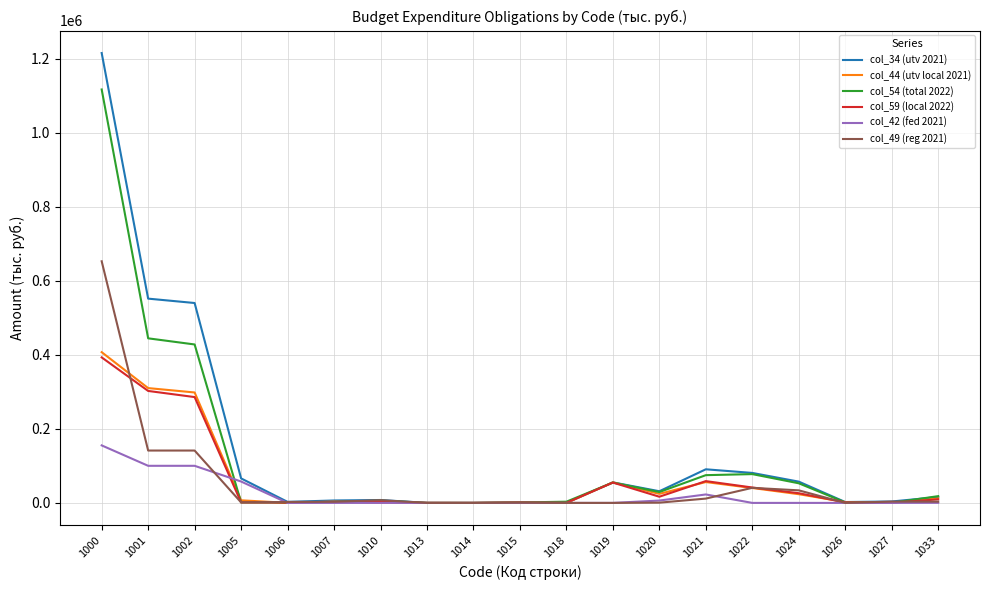

What are all the series names shown in the legend?

col_34 (utv 2021), col_44 (utv local 2021), col_54 (total 2022), col_59 (local 2022), col_42 (fed 2021), col_49 (reg 2021)